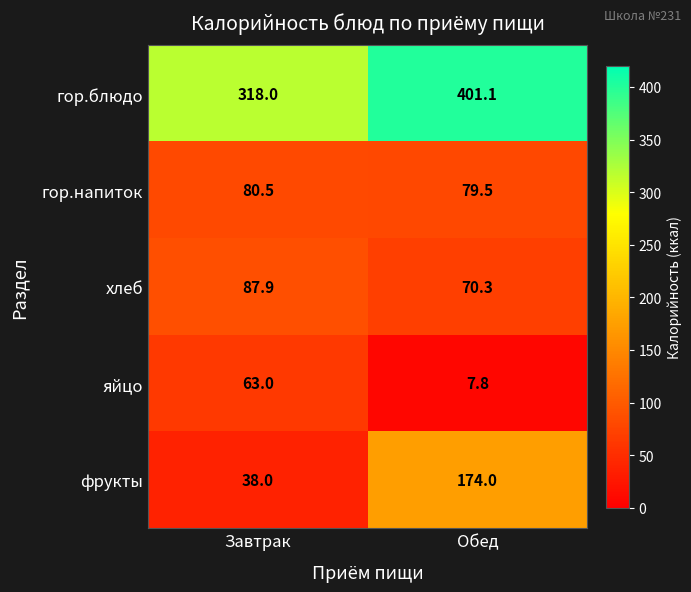

What value does the гор.напиток series have at Завтрак?

80.5